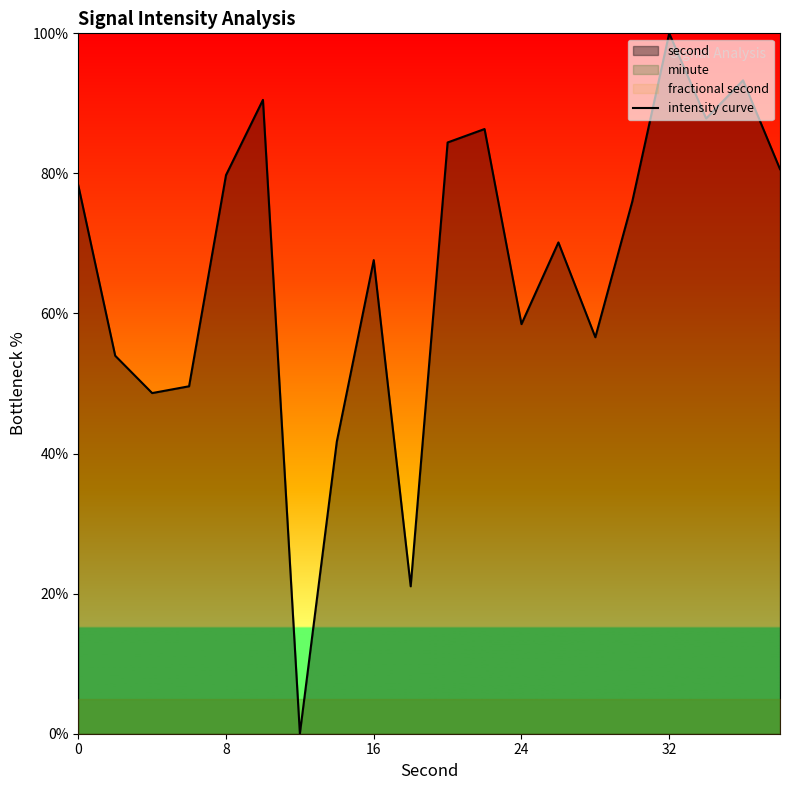

Is it true that intensity curve equals 78.3 at 0?

True